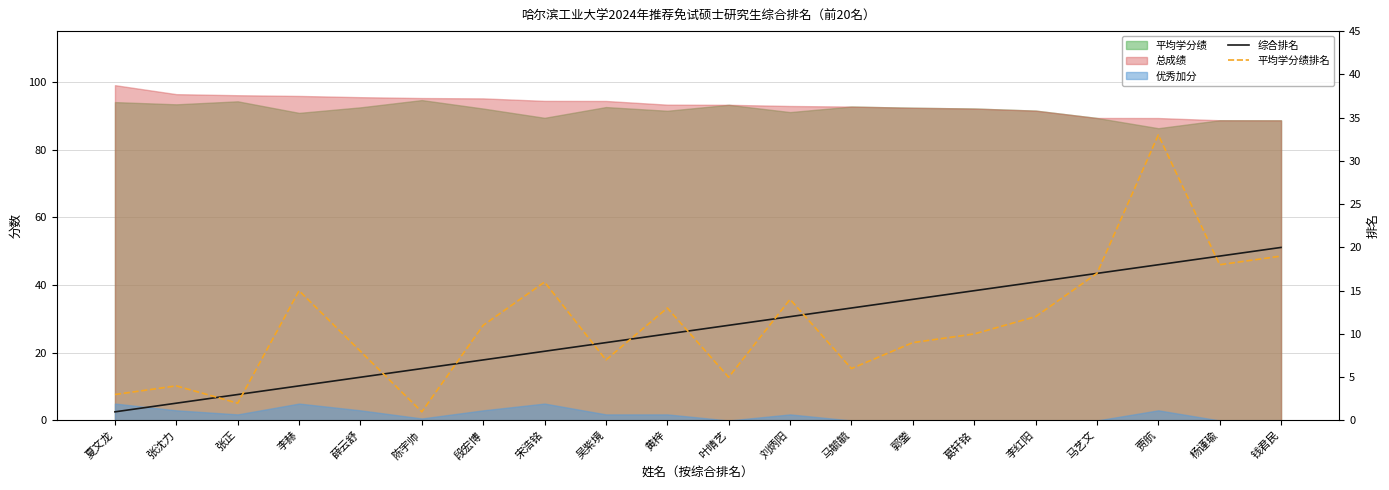

At which category is the sum across all series the highest?

贾航